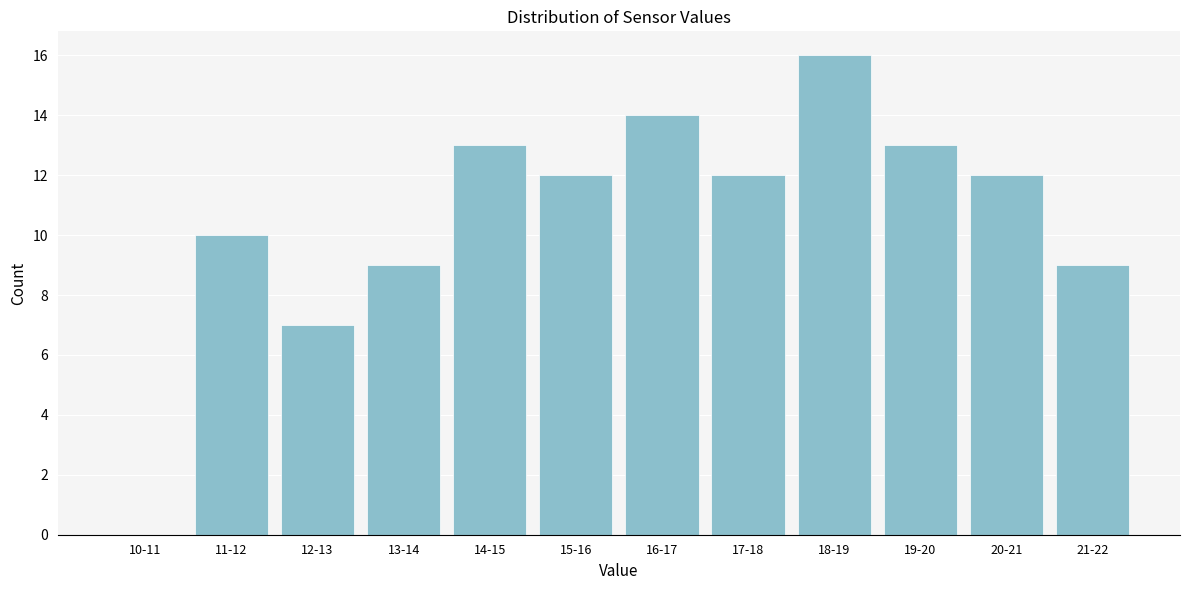

Reading right to left, what are all the values shown in this chart?

21-22=9	20-21=12	19-20=13	18-19=16	17-18=12	16-17=14	15-16=12	14-15=13	13-14=9	12-13=7	11-12=10	10-11=0